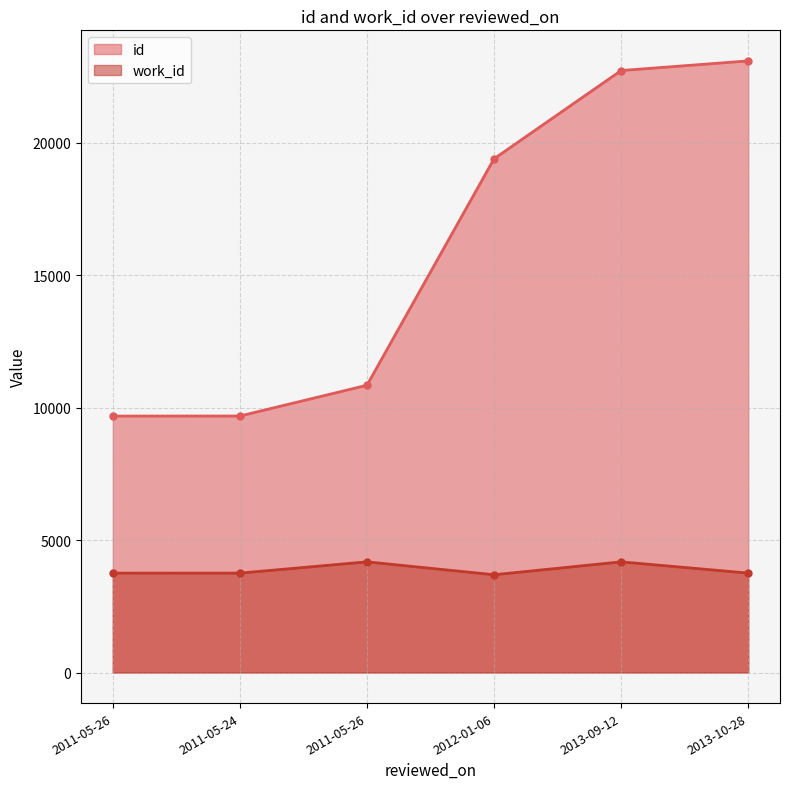

Reading right to left, extract all data points from this chart.

id: 23091	22728	19396	10846	9684	9682
work_id: 3753	4178	3691	4178	3753	3752